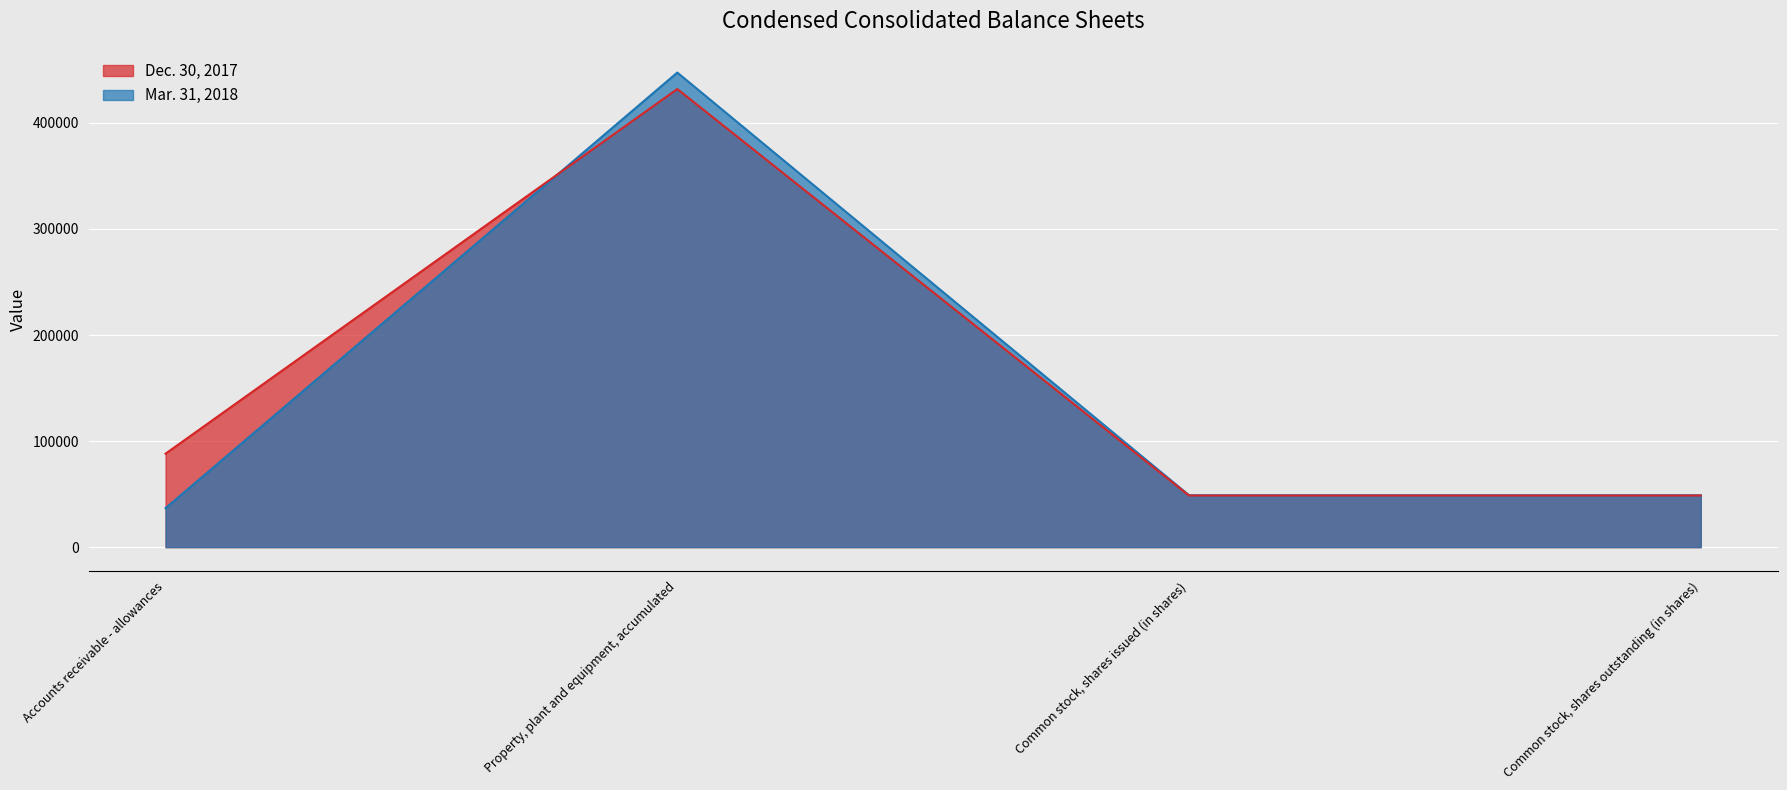

Reading left to right, what are all the values shown in this chart?

Mar. 31, 2018: Accounts receivable - allowances=36784	Property, plant and equipment, accumulated=447450	Common stock, shares issued (in shares)=48900	Common stock, shares outstanding (in shares)=48900
Dec. 30, 2017: Accounts receivable - allowances=88128	Property, plant and equipment, accumulated=431914	Common stock, shares issued (in shares)=48643	Common stock, shares outstanding (in shares)=48643